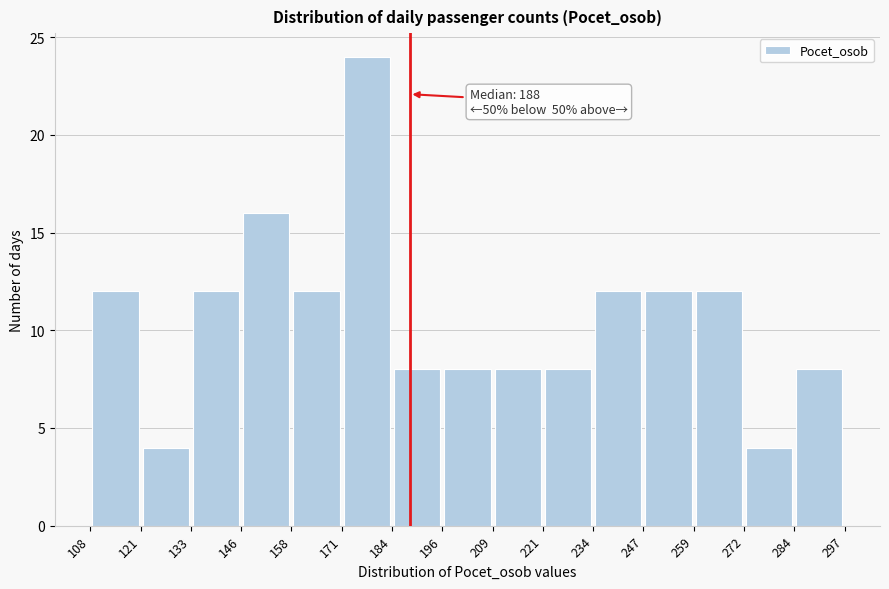

Over which range of the x-axis is the bar tallest?

171 to 184